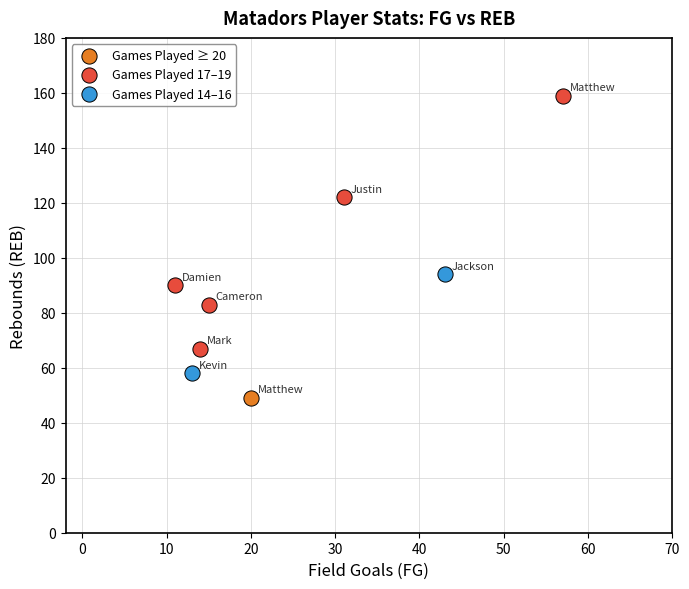

What are all the series names shown in the legend?

Games Played ≥ 20, Games Played 17–19, Games Played 14–16